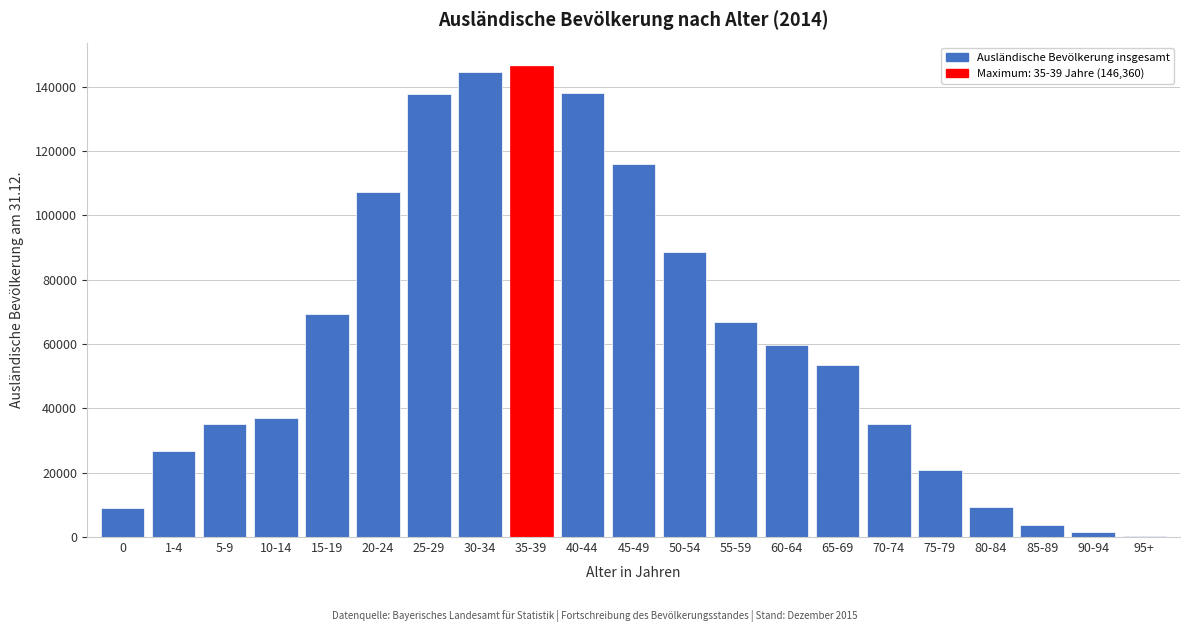

What is the change in value from 55-59 to 80-84?

-57484